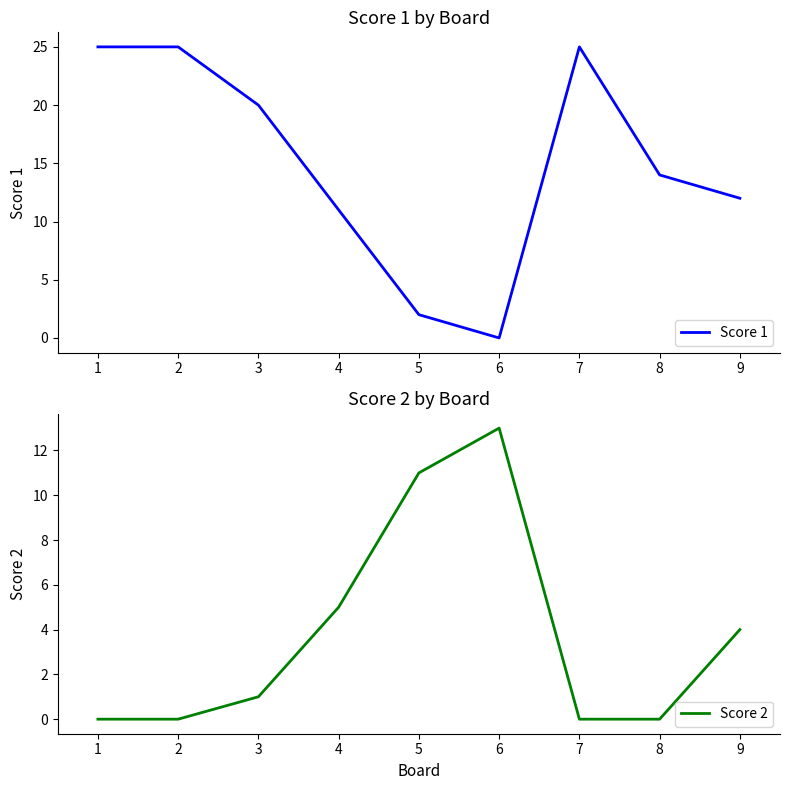

Reading left to right, what are all the values shown in this chart?

Score 1: 1=25	2=25	3=20	4=11	5=2	6=0	7=25	8=14	9=12
Score 2: 1=0	2=0	3=1	4=5	5=11	6=13	7=0	8=0	9=4